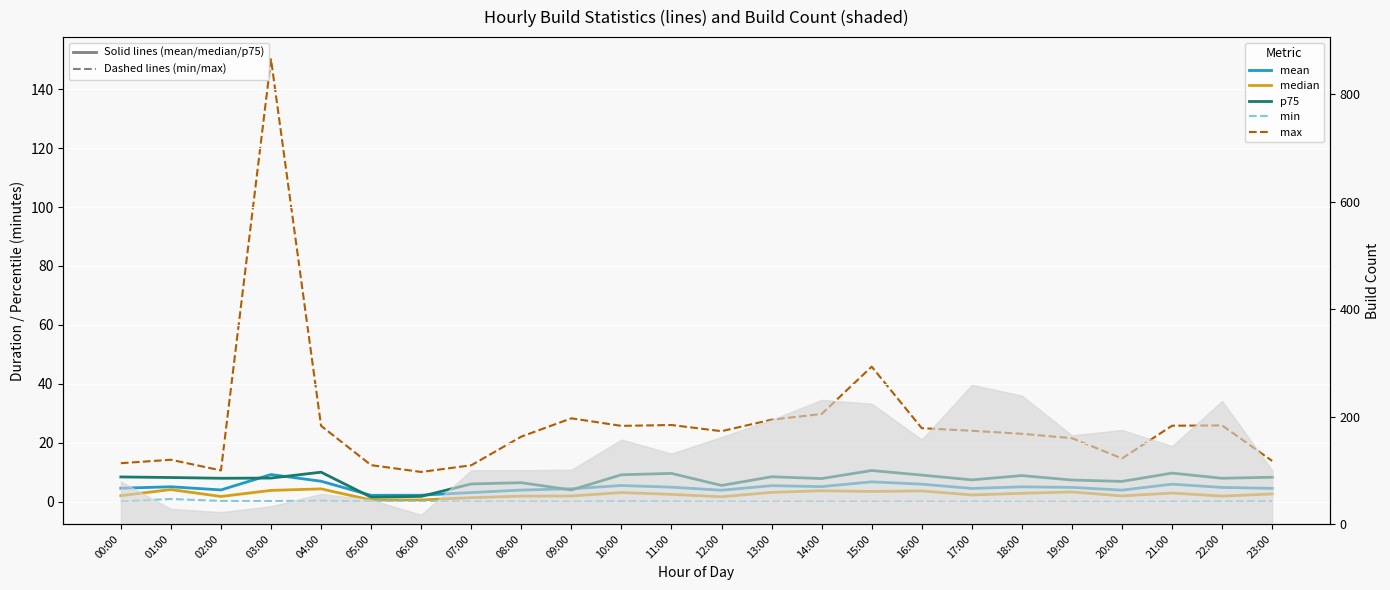

Rank the series at 00:00 from highest to lowest value.

max, p75, mean, median, min